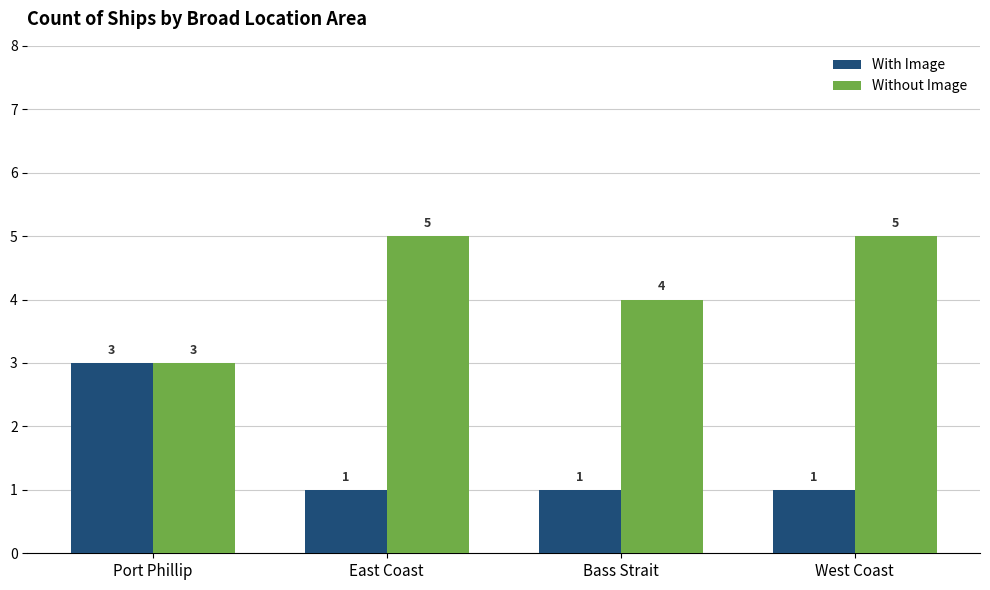

Is it true that With Image equals 1 at Port Phillip?

False